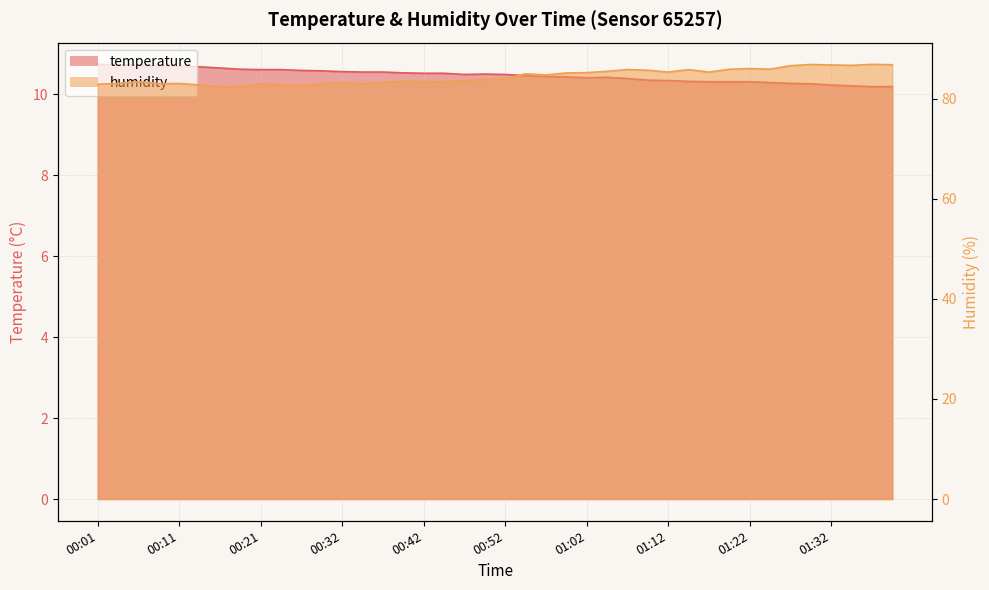

Count the temperature values in the range 10 to 11.

40